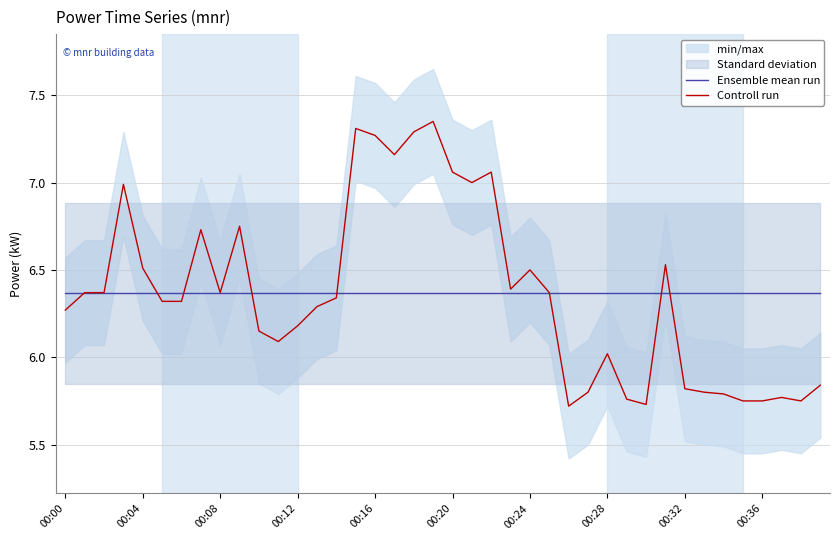

At which category is the sum across all series the highest?

19